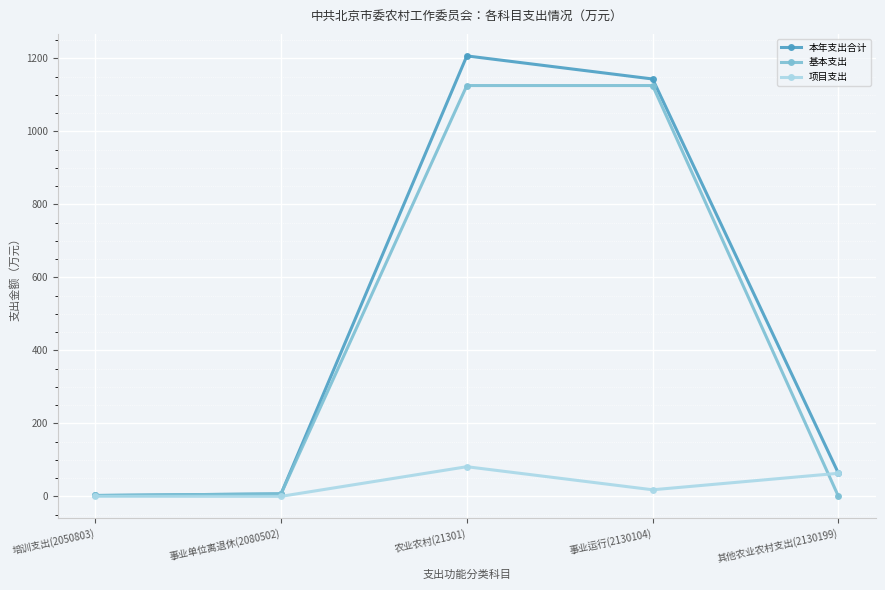

True or false: 基本支出 has a value of 6.8 at 事业单位离退休(2080502).

True